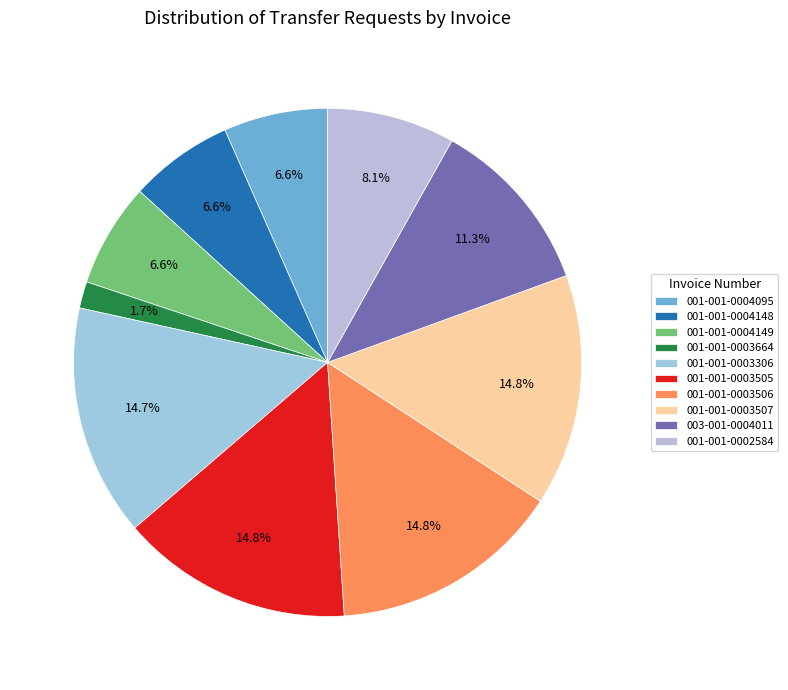

What percentage is the 001-001-0004095 slice, to the nearest percent?

7%